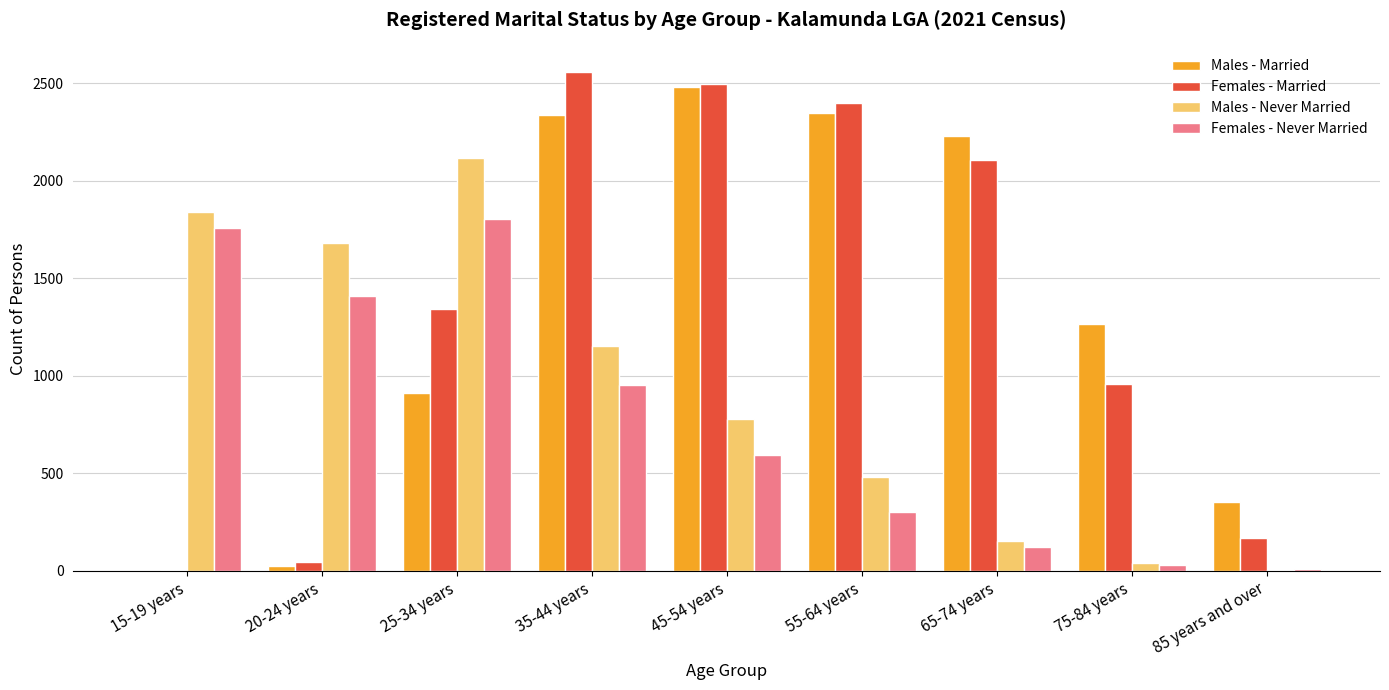

Which series has the widest spread of values?

Females - Married